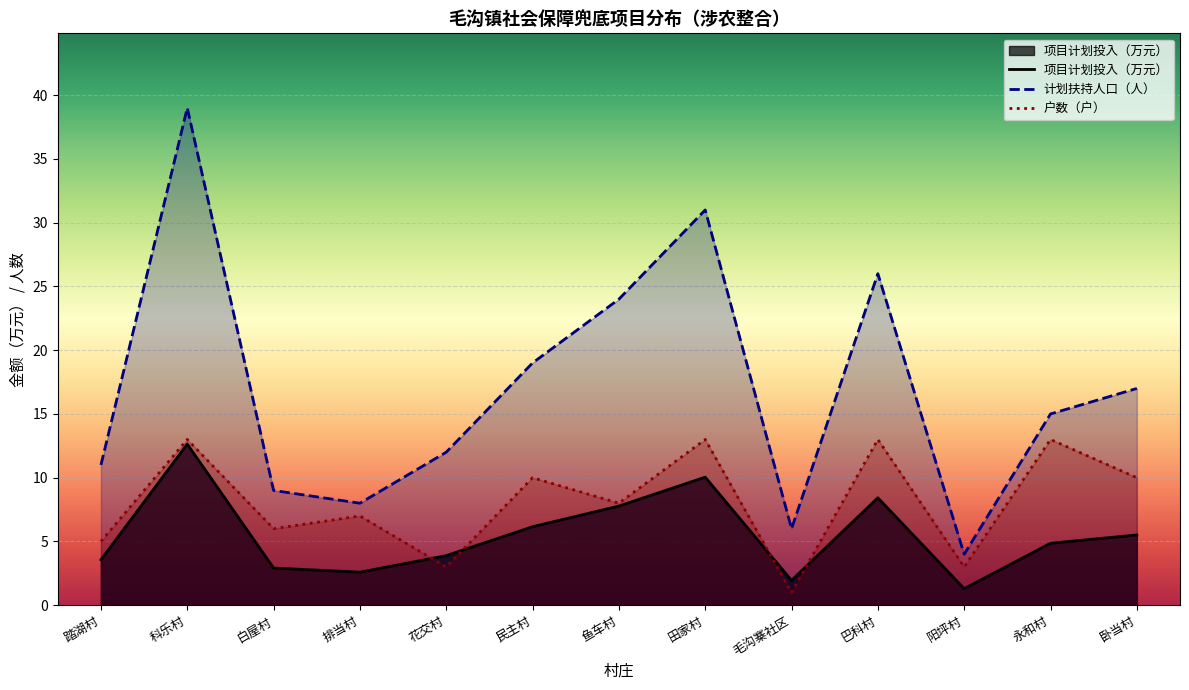

At 卧当村, list the series in order from smallest to largest.

项目计划投入（万元）, 户数（户）, 计划扶持人口（人）